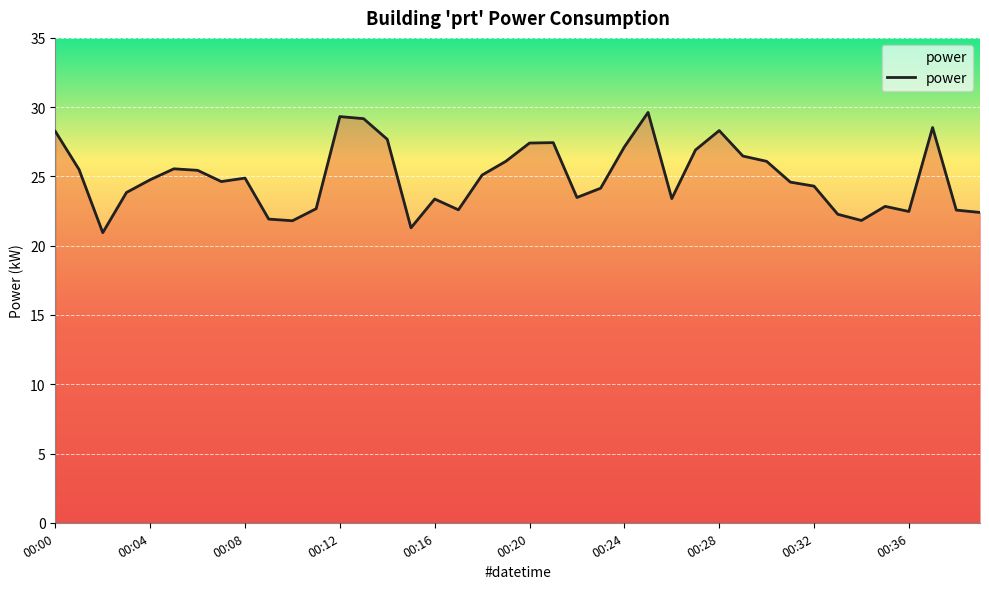

What is the minimum value shown in the chart?

20.9